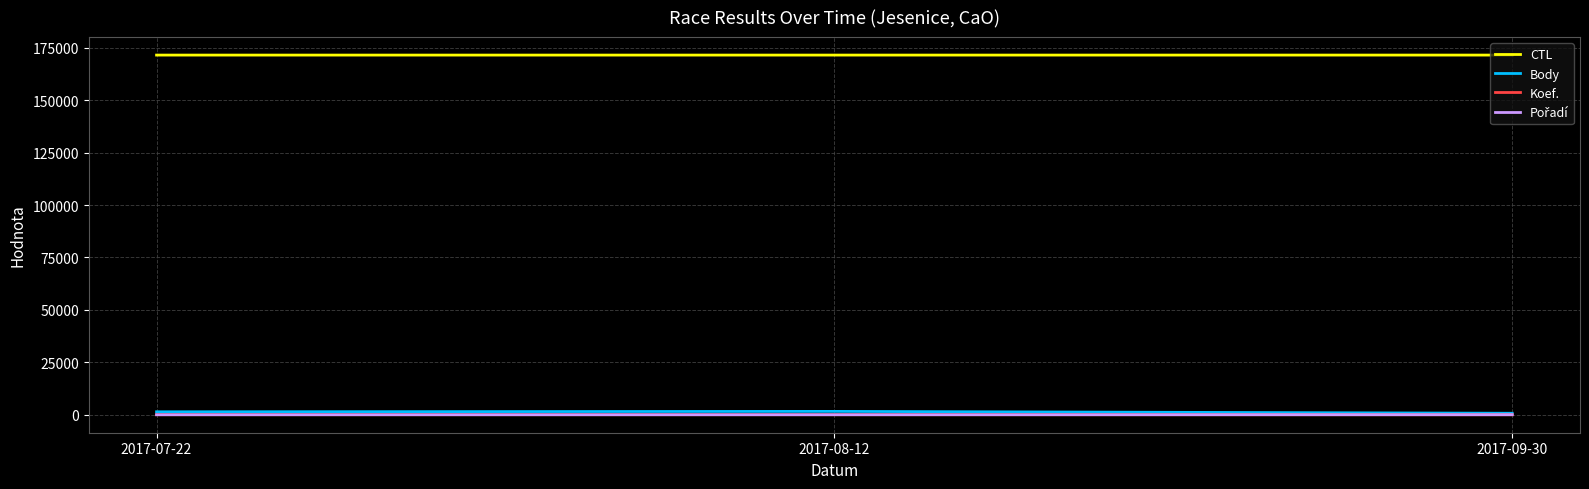

What position from the right is 2017-07-22?

3